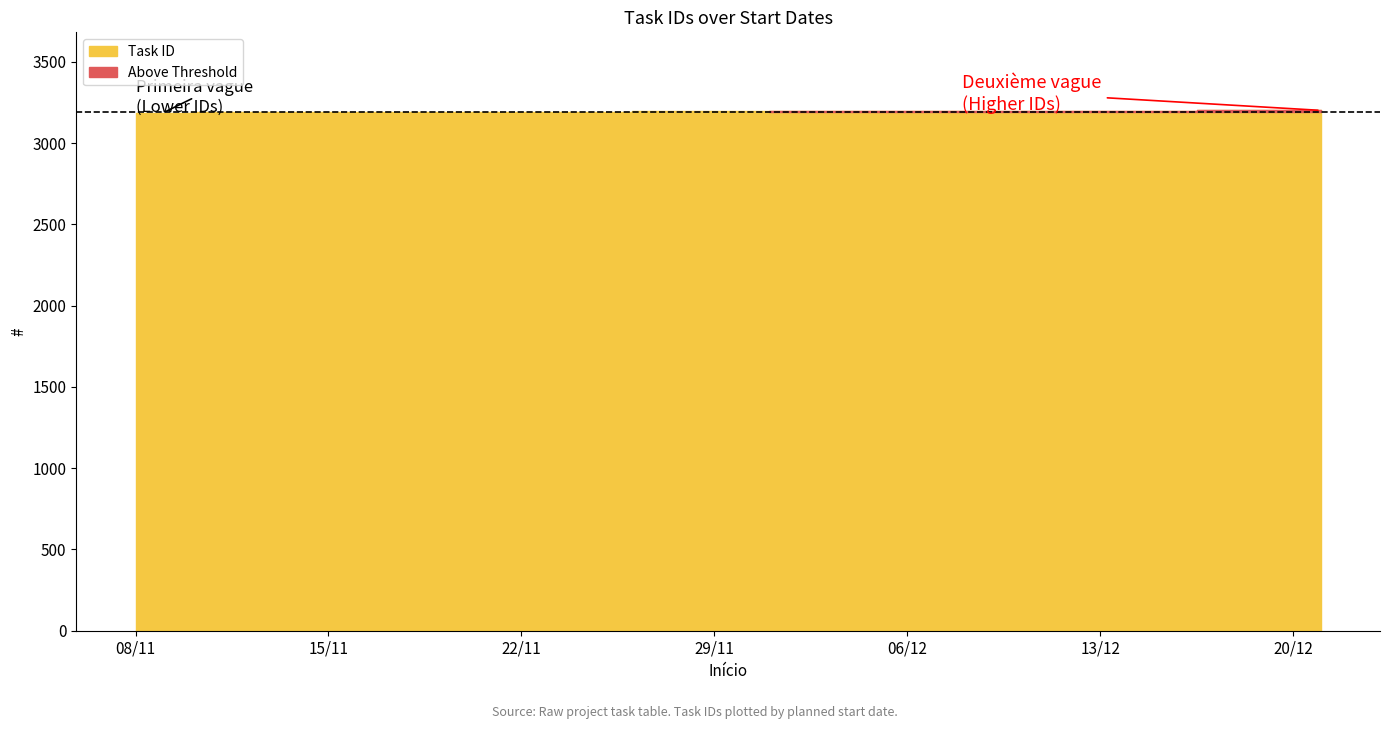

What is the smallest value displayed?

3185